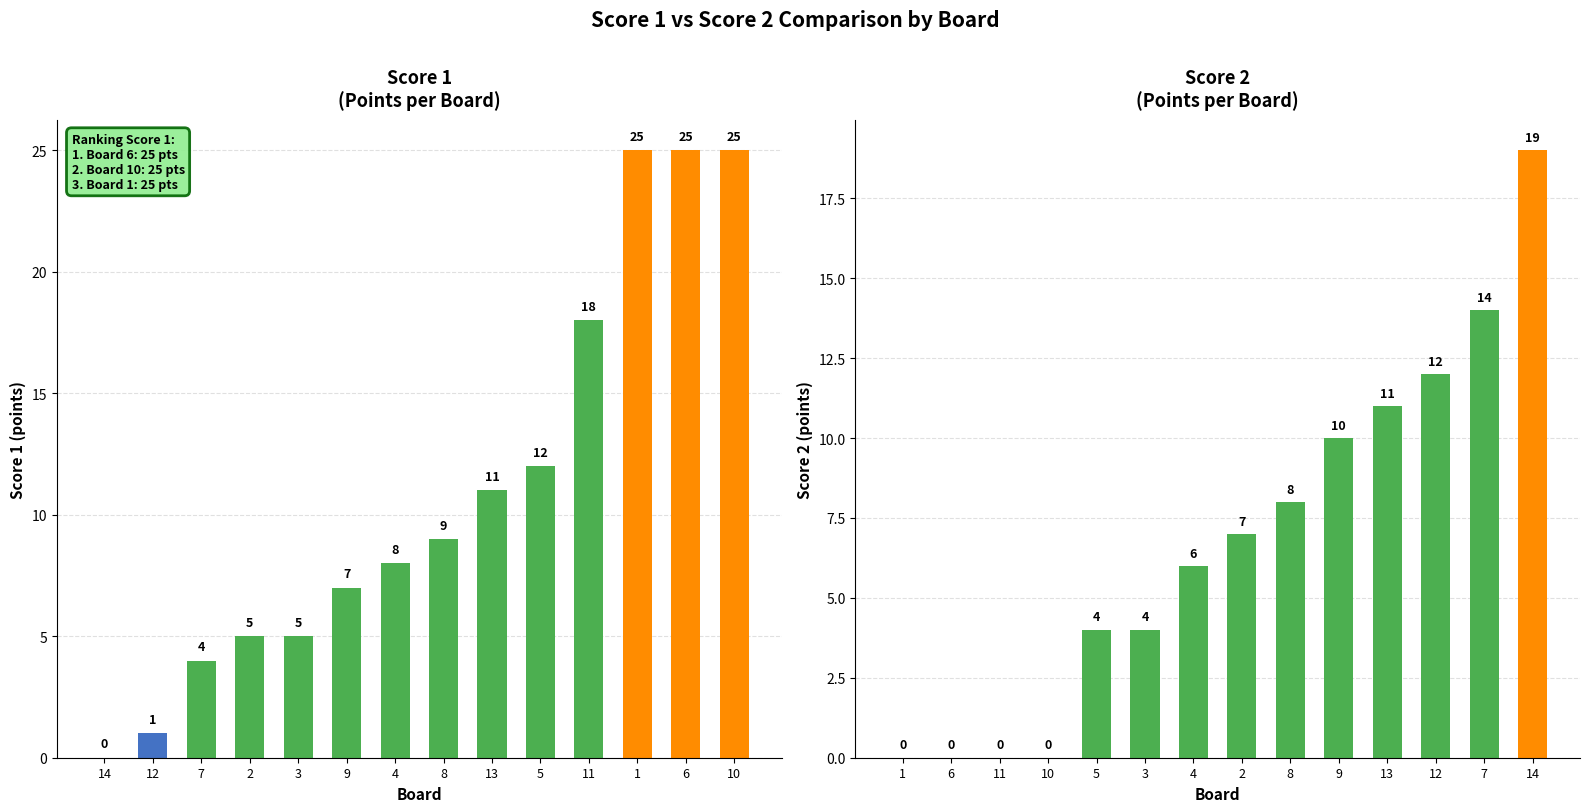

Which has a higher value, 4 or 13?

13